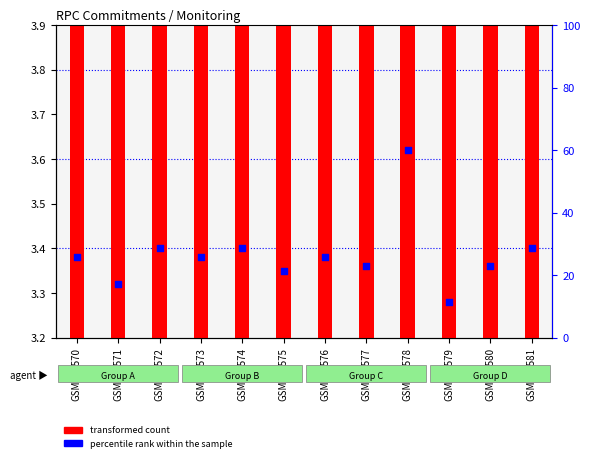

What is the change in value from GSM554576 to GSM554579?

-0.3